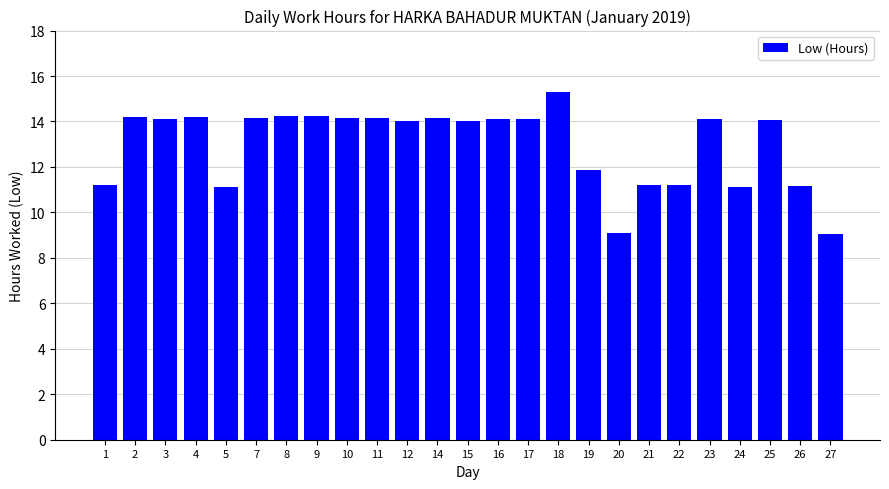

What is the ratio of the value at 9 to the value at 4?

1.0